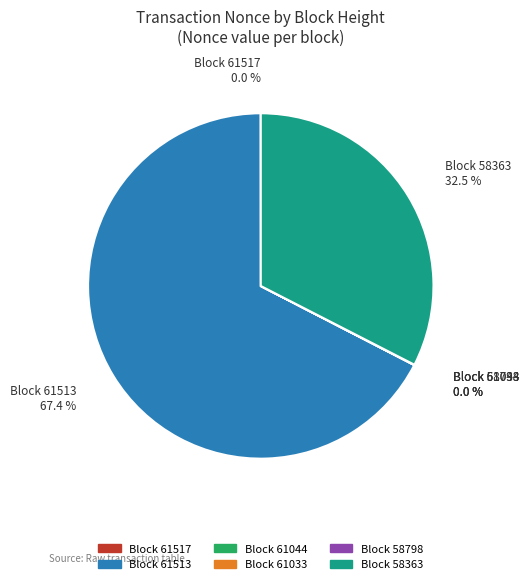

Is there any slice that represents more than half of the pie?

Yes